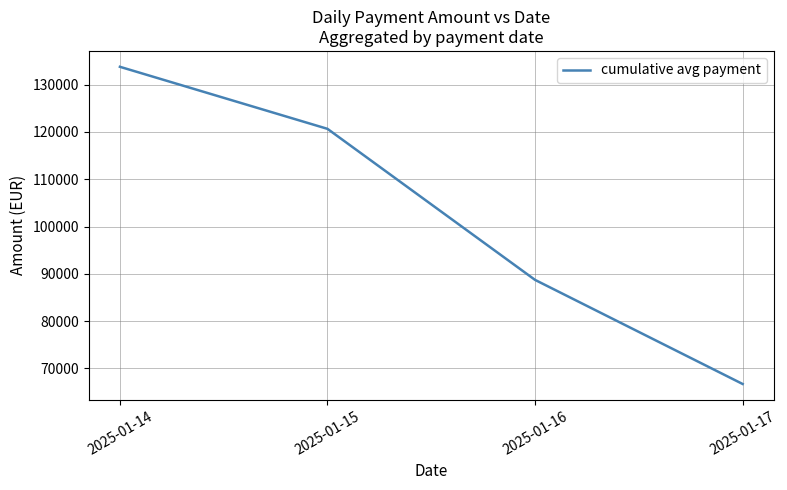

What is the maximum value shown in the chart?

133758.5